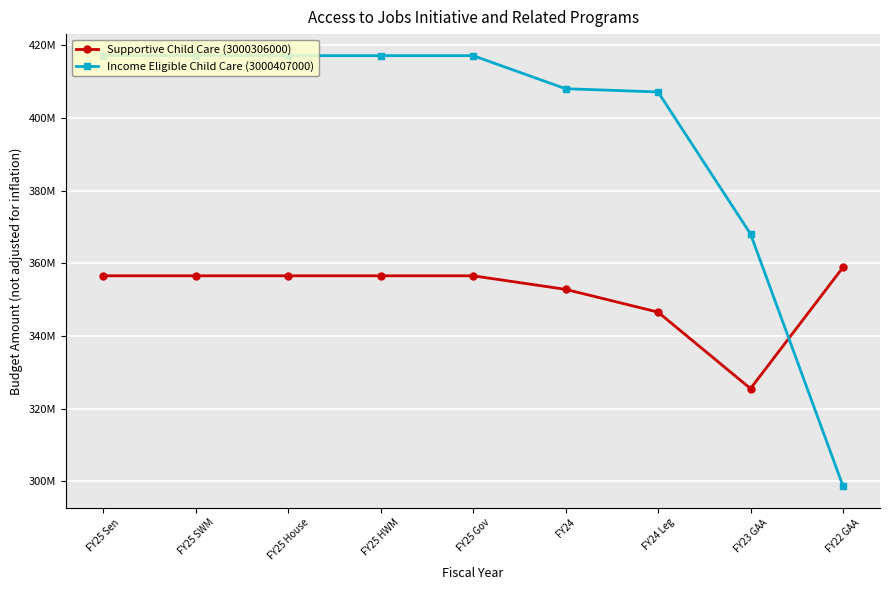

Is this an area chart (filled region under the line)?

No